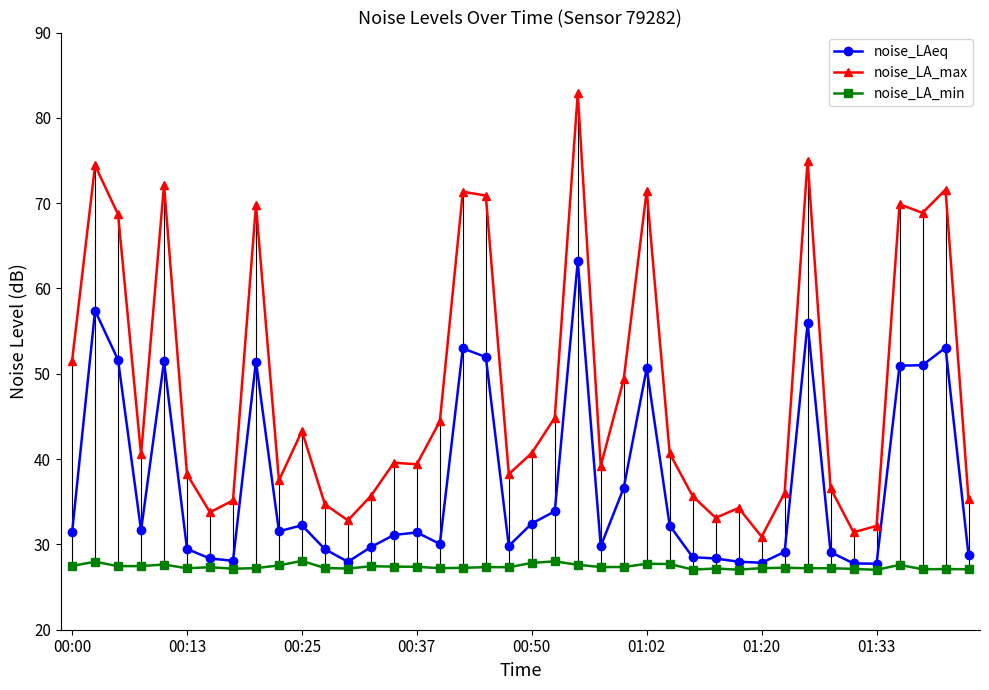

True or false: noise_LA_min has more than 0 interior local peaks.

True